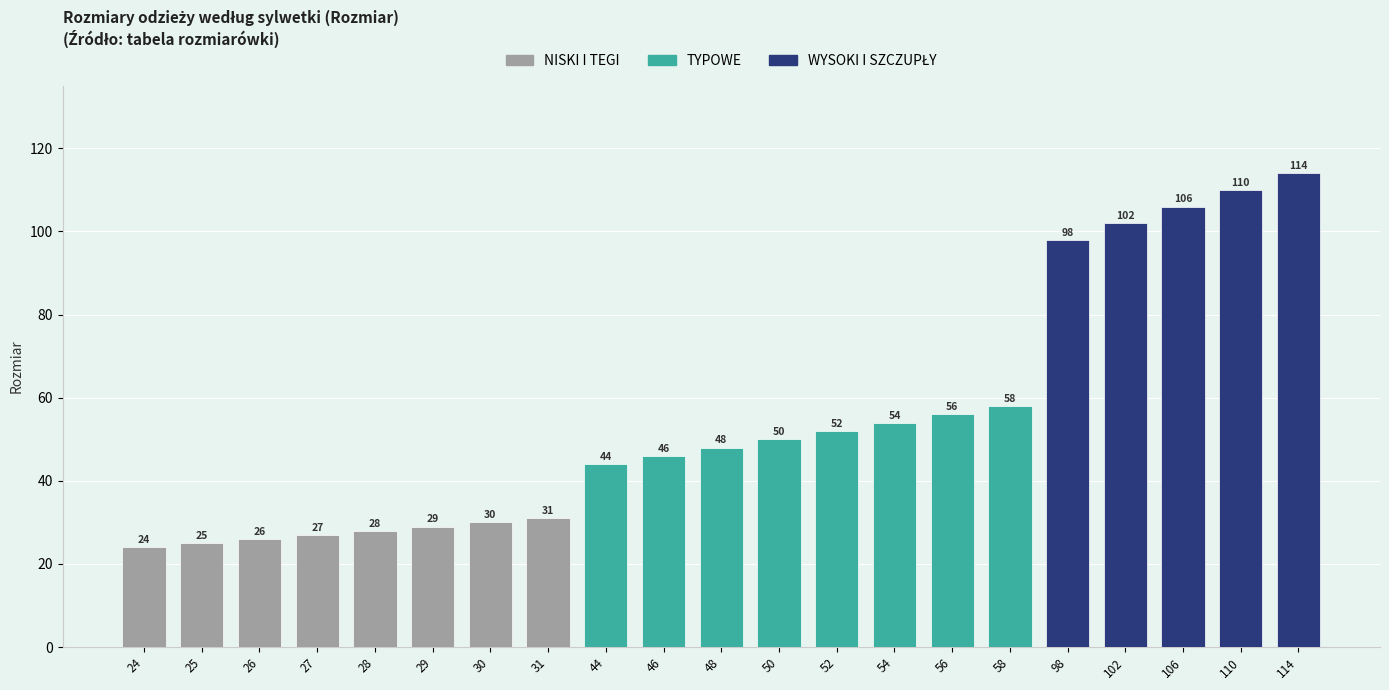

The value at 26 is 34. True or false?

False